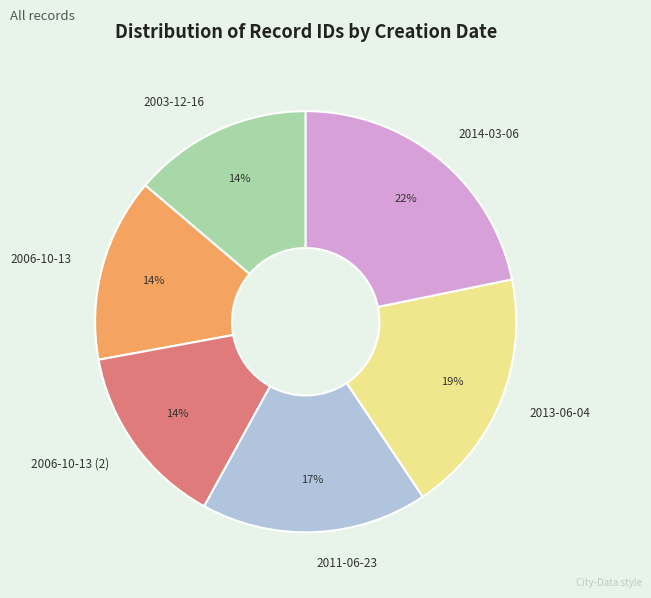

To the nearest percent, what is the difference between the 2013-06-04 and 2003-12-16 slice percentages?

5%